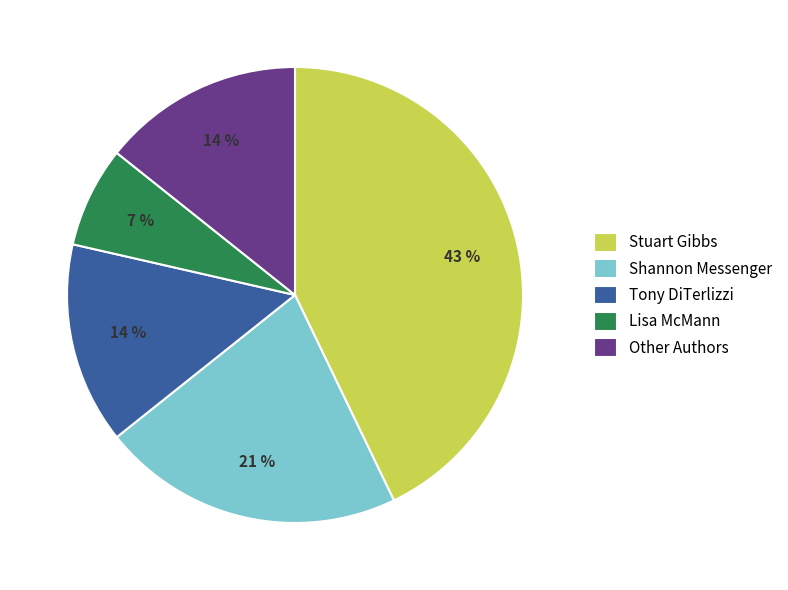

Is it true that Tony DiTerlizzi is 1% of the pie?

False